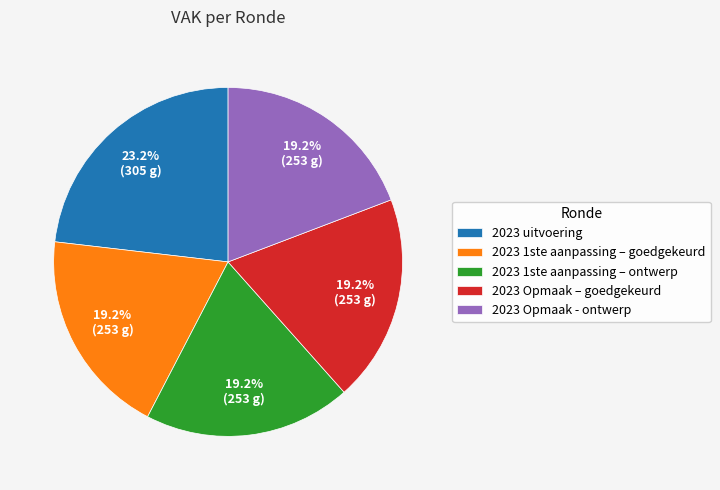

The 2023 1ste aanpassing – goedgekeurd slice represents 19% of the pie. True or false?

True